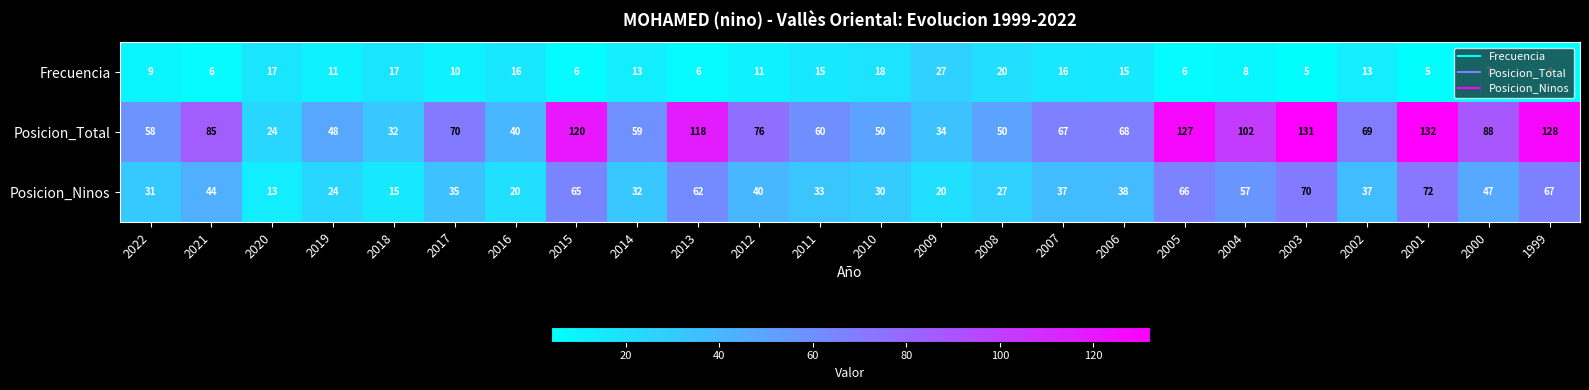

What is the average value of the Frecuencia series?

12